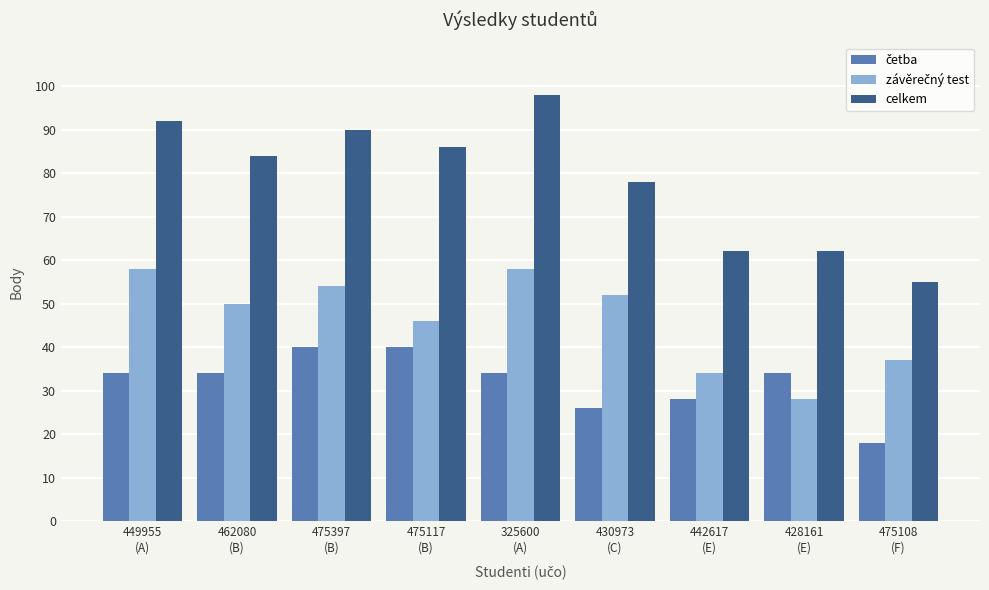

What is the difference between the maximum and minimum values in the celkem series?

43